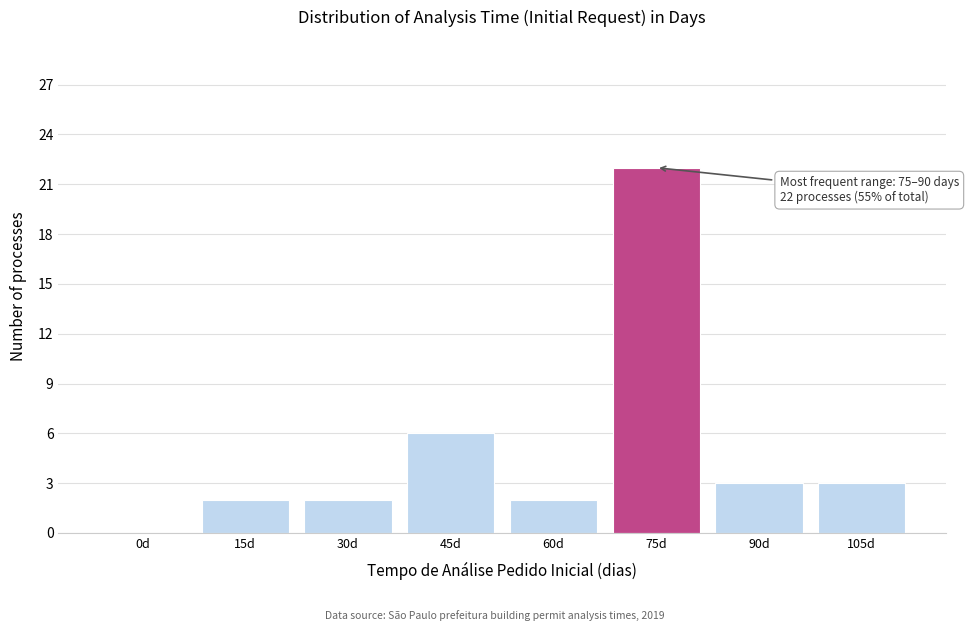

Reading left to right, extract all data points from this chart.

0d=0	15d=2	30d=2	45d=6	60d=2	75d=22	90d=3	105d=3